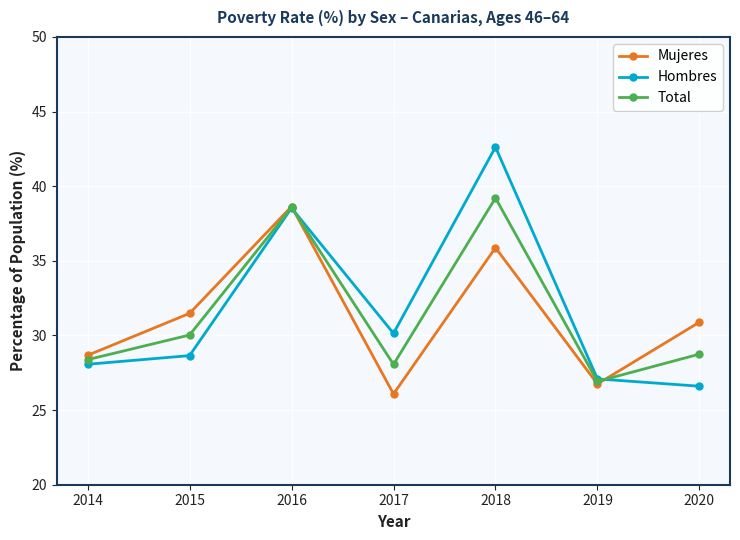

At which category is the sum across all series the highest?

2018